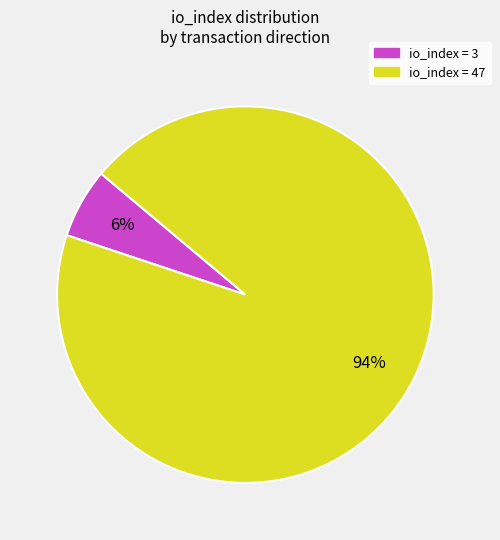

Does any single category account for the majority?

Yes